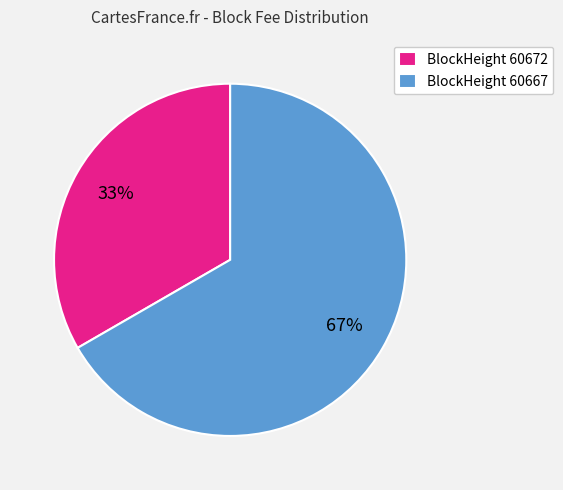

Rank the categories by value from lowest to highest.

BlockHeight 60672, BlockHeight 60667